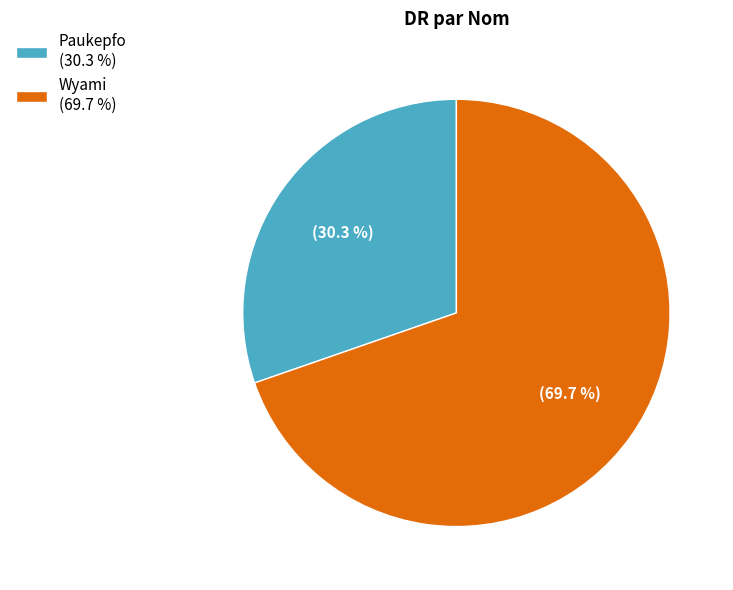

The Paukepfo slice represents 30% of the pie. True or false?

True